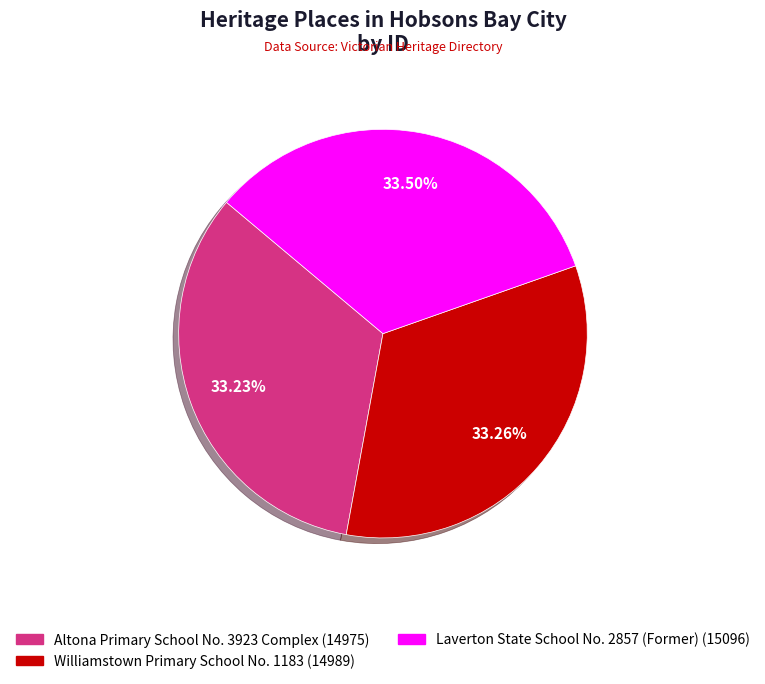

How much of the chart is everything except Williamstown Primary School No. 1183?

66.7%